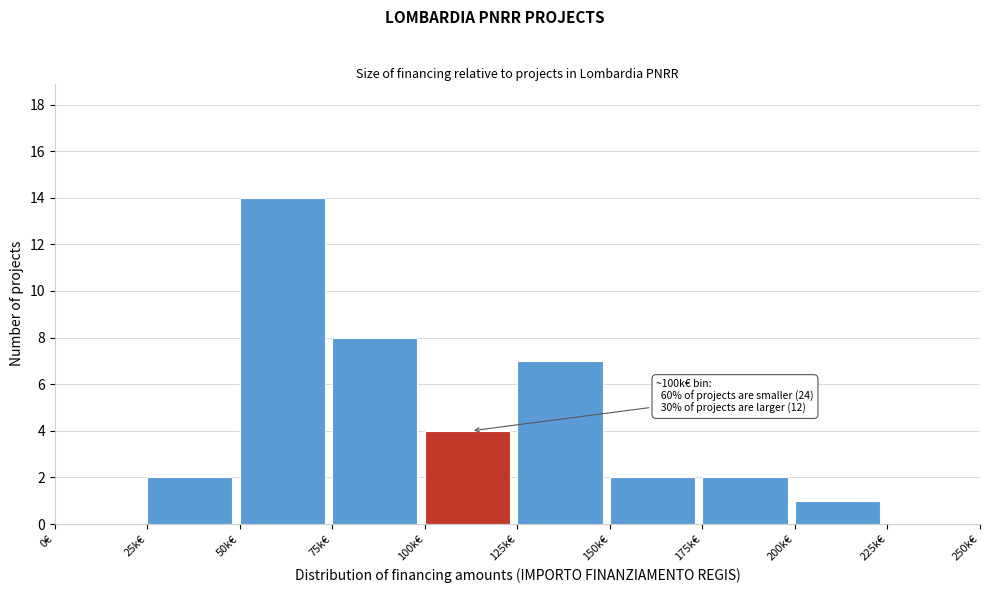

Reading left to right, transcribe all the data shown in this chart.

0€=0	25k€=2	50k€=14	75k€=8	100k€=4	125k€=7	150k€=2	175k€=2	200k€=1	225k€=0